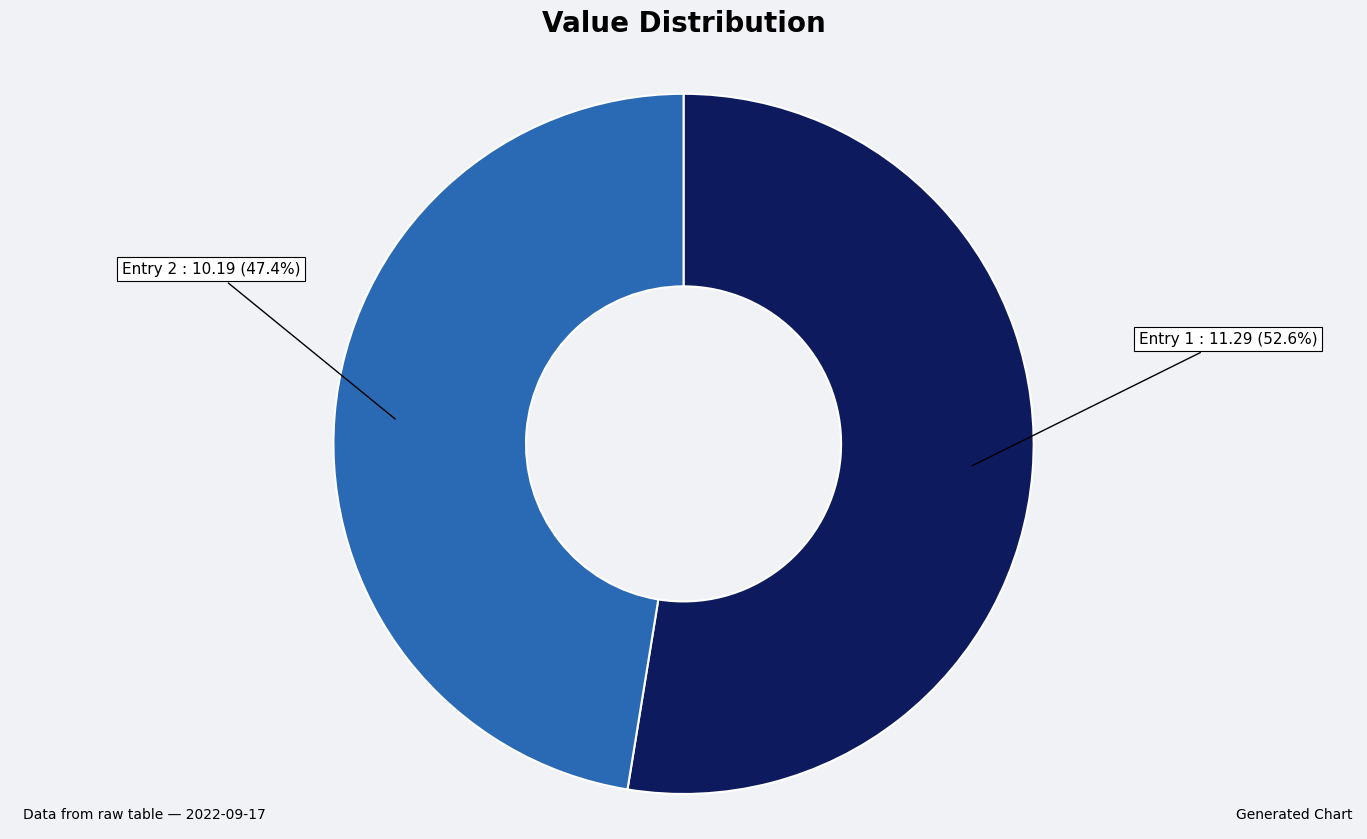

Between Entry 1 and Entry 2, which is larger?

Entry 1